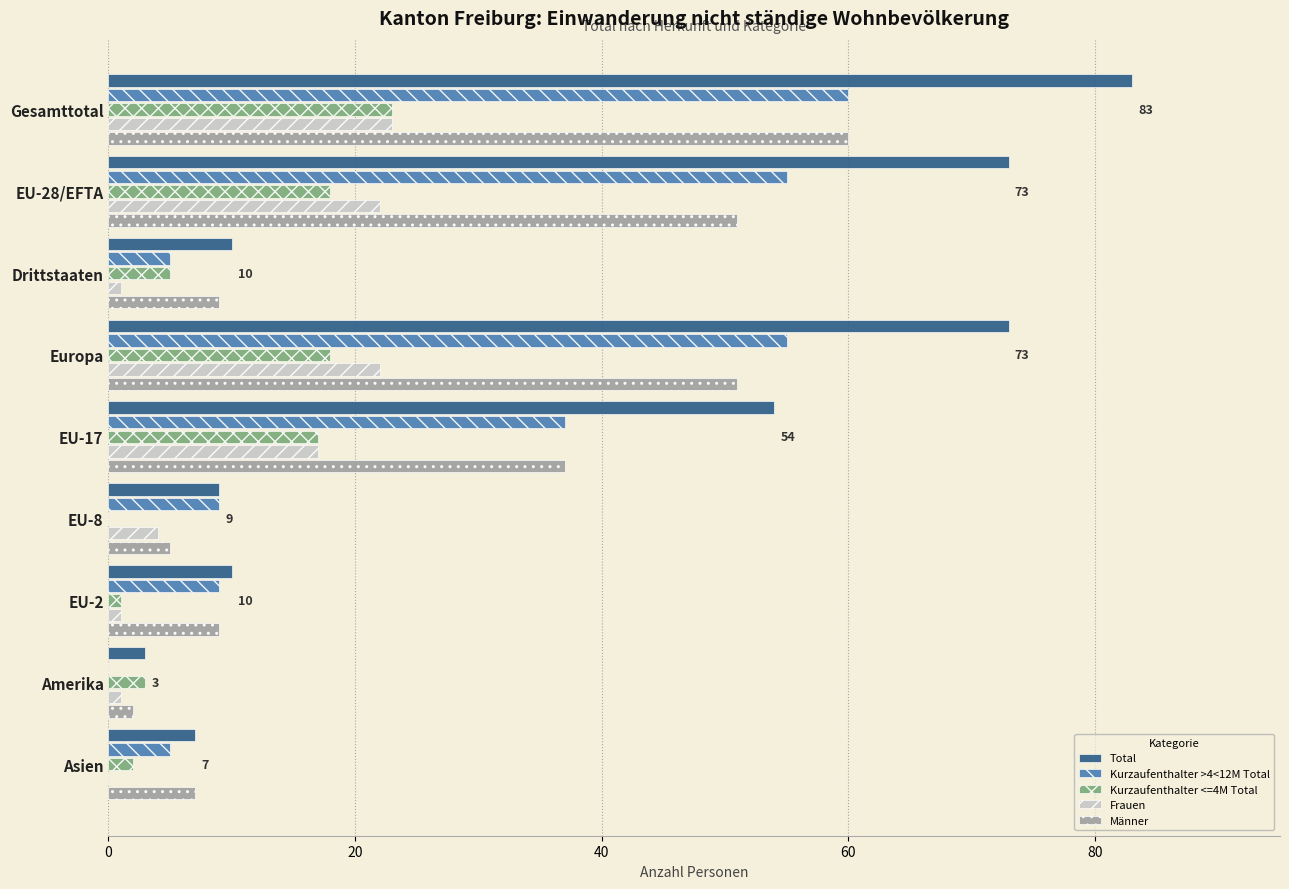

What is the greatest value displayed?

83